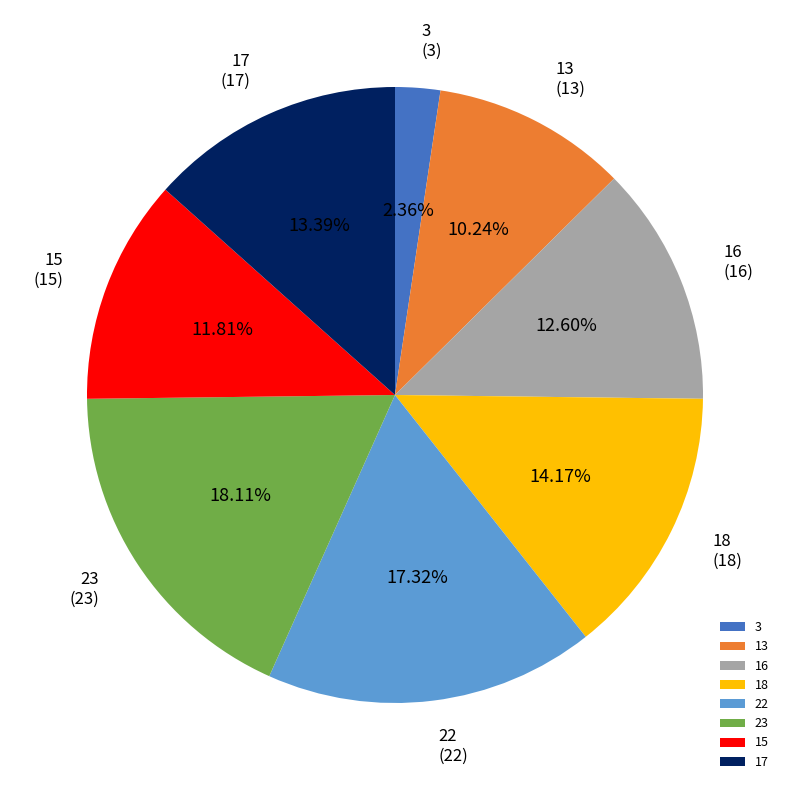

What is the smallest slice in the pie chart?

3